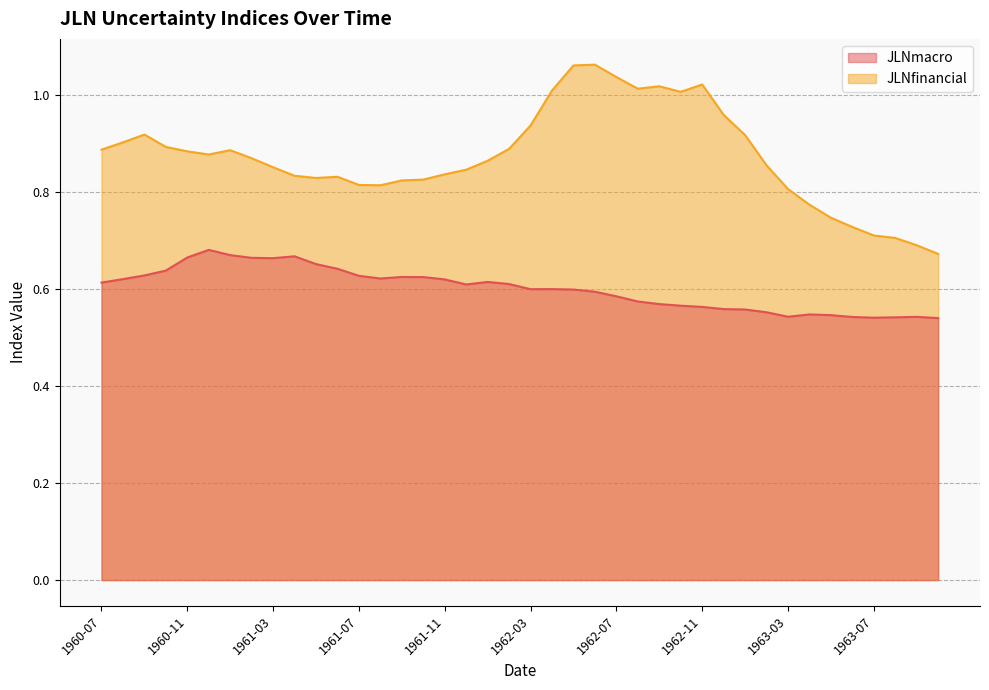

True or false: JLNmacro and JLNfinancial intersect in this chart.

False